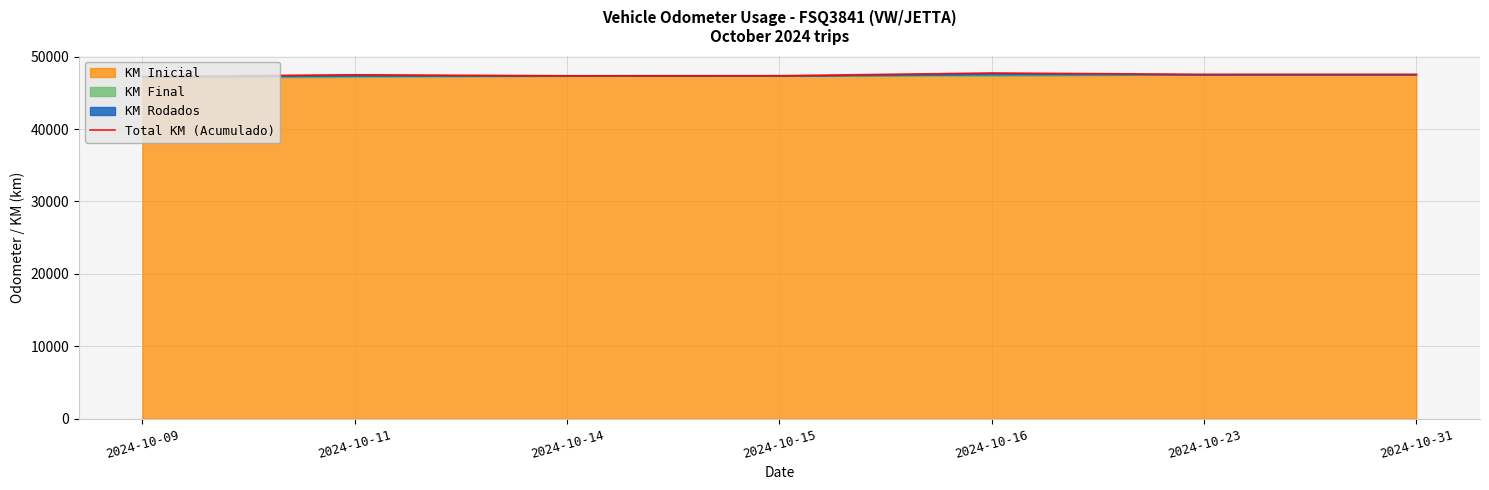

Is it true that the value at 2024-10-15 is 82027?

False